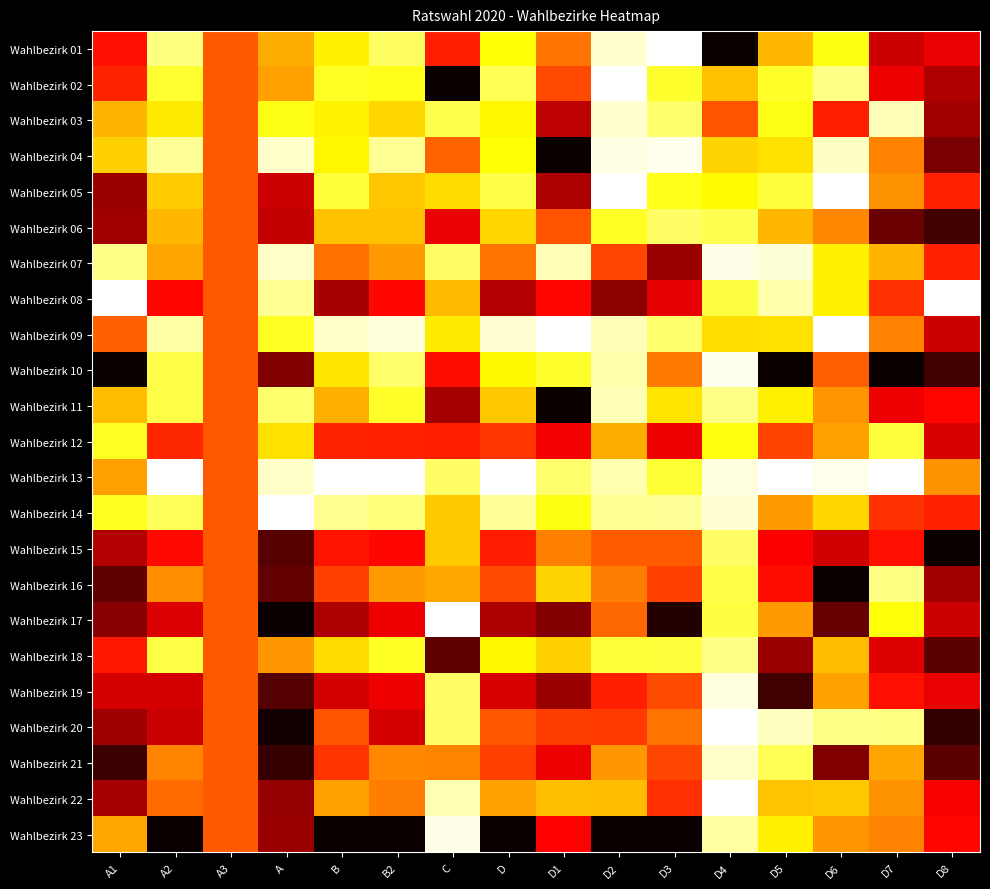

At which category is the sum across all series the highest?

D8